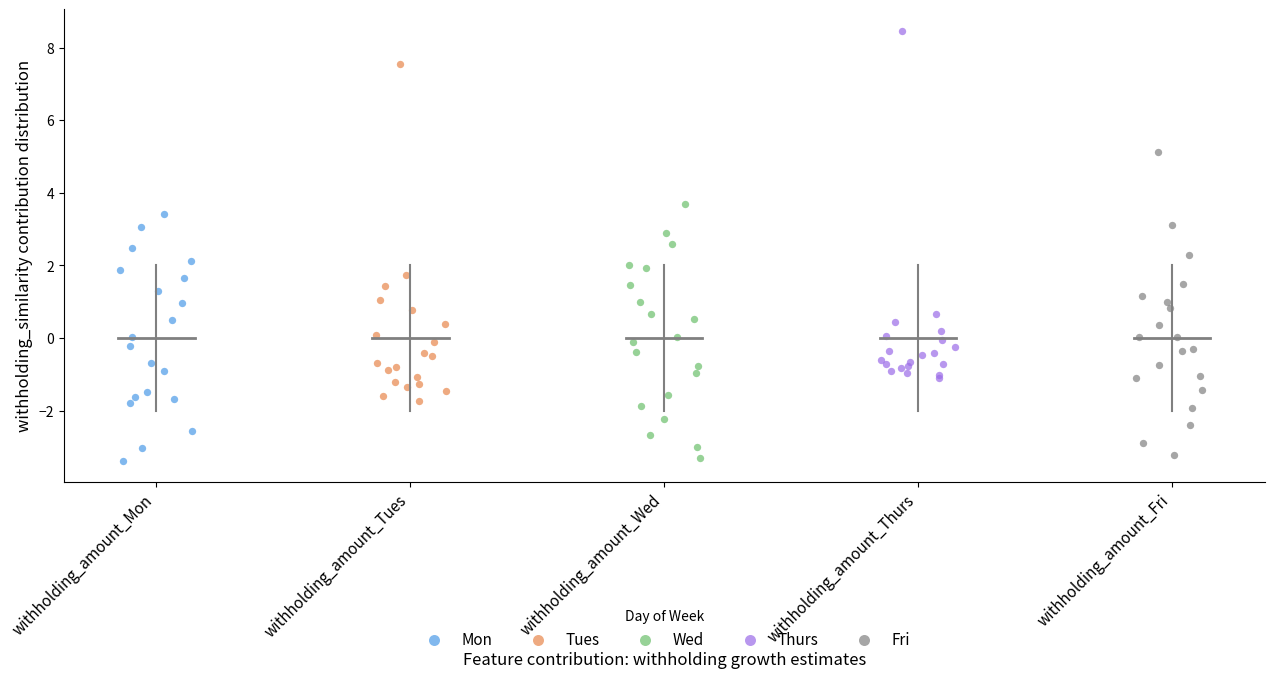

Which series reaches the maximum Y coordinate?

Thurs